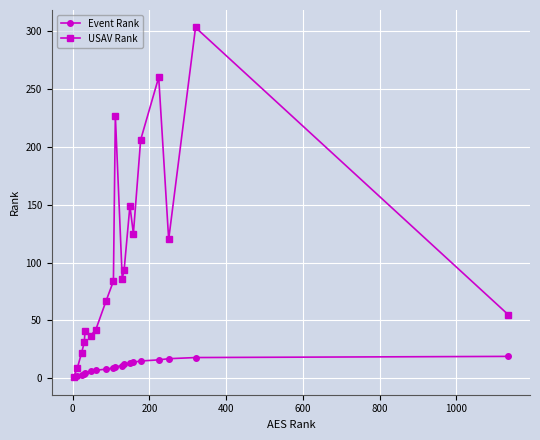

What is the minimum value shown in the chart?

1